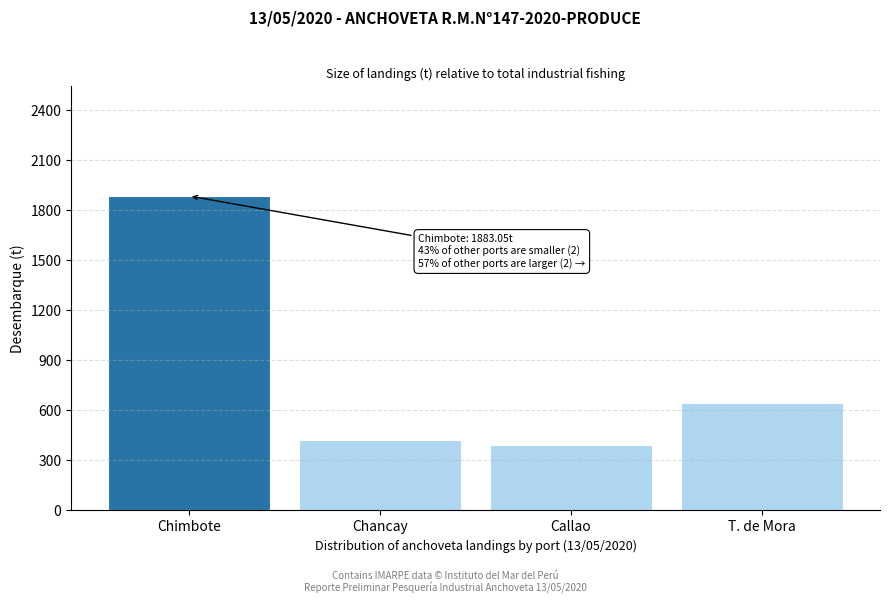

What is the approximate value at Chancay?

420.0